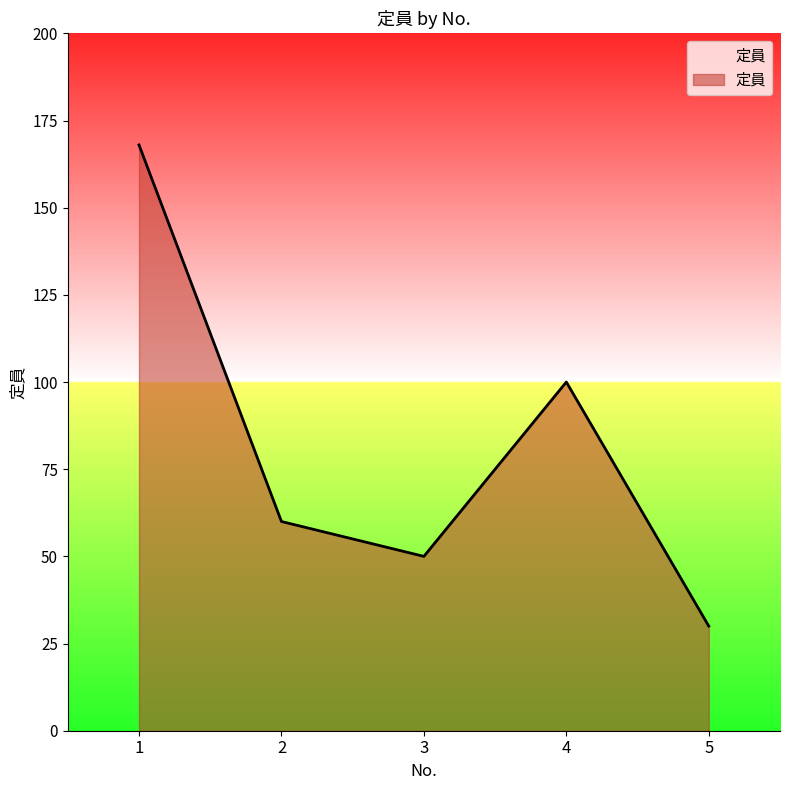

Reading left to right, transcribe all the data shown in this chart.

1=168	2=60	3=50	4=100	5=30